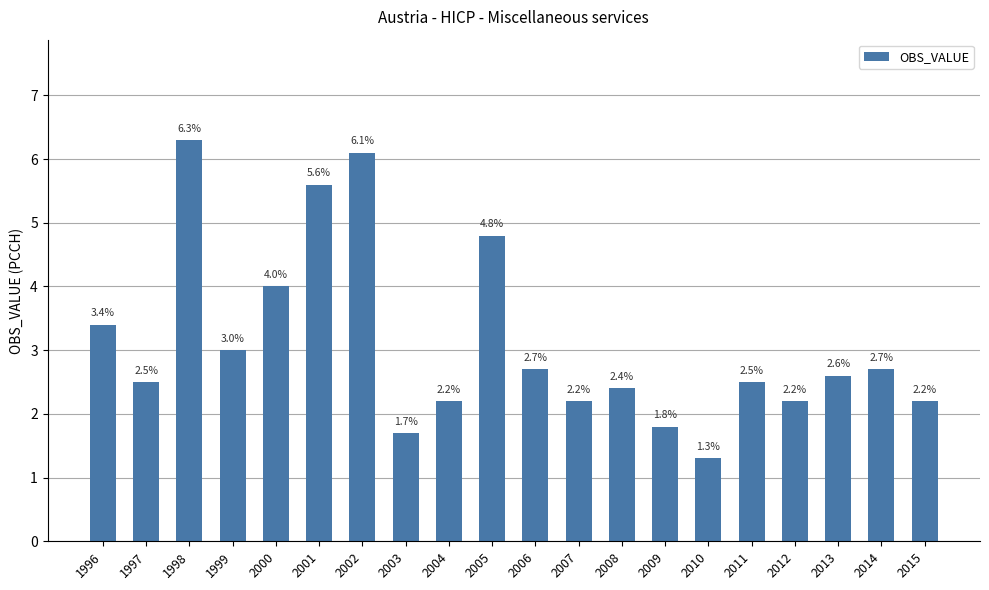

What is the difference between the values at 2003 and 2007?

0.5